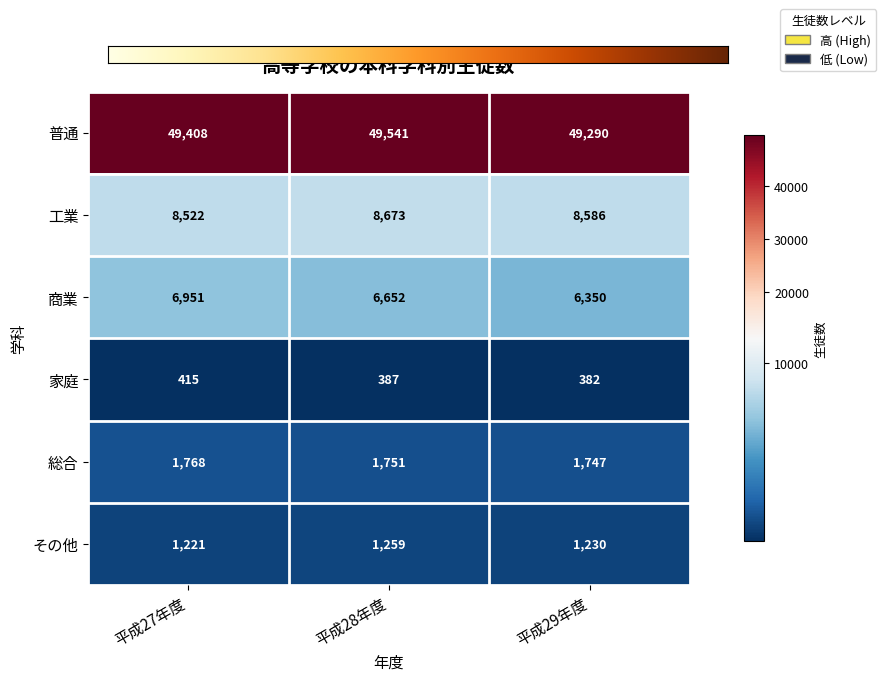

At which label does その他 first exceed 1230?

平成28年度